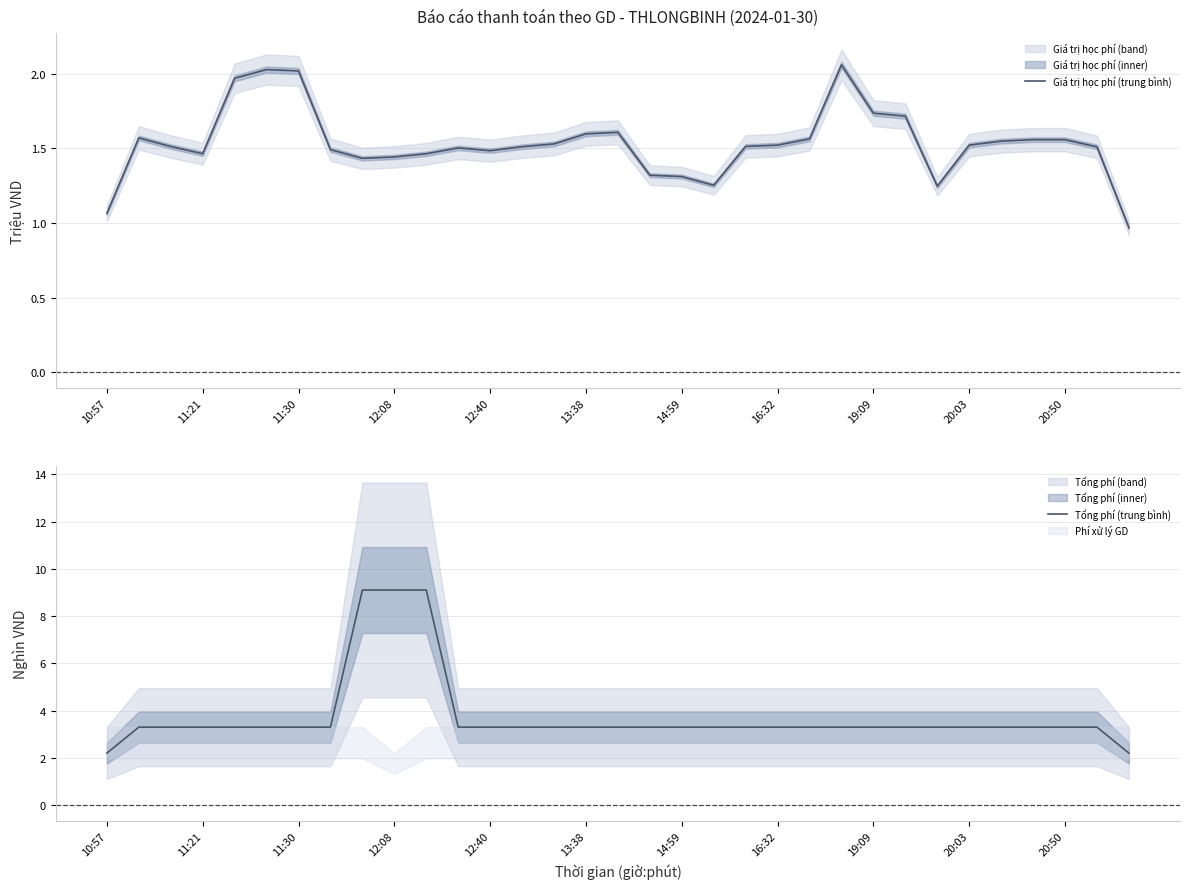

What is the maximum value for Tổng phí (trung bình)?

9.1